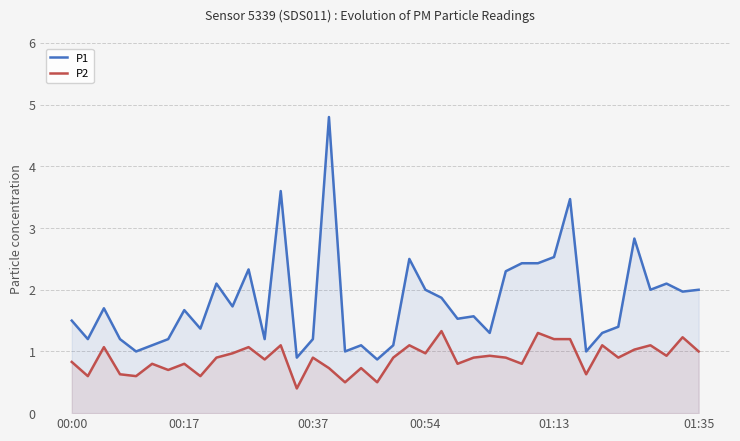

What is the difference between the P1 values at 36 and 33?

0.7